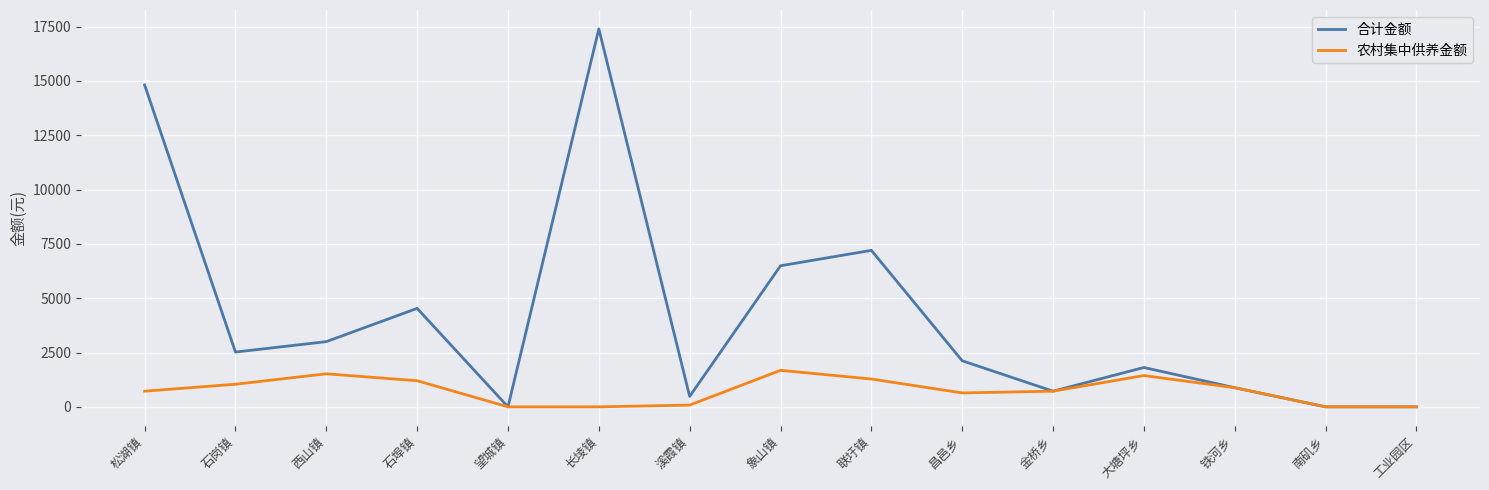

Rank the series by their average value, from lowest to highest.

农村集中供养金额, 合计金额